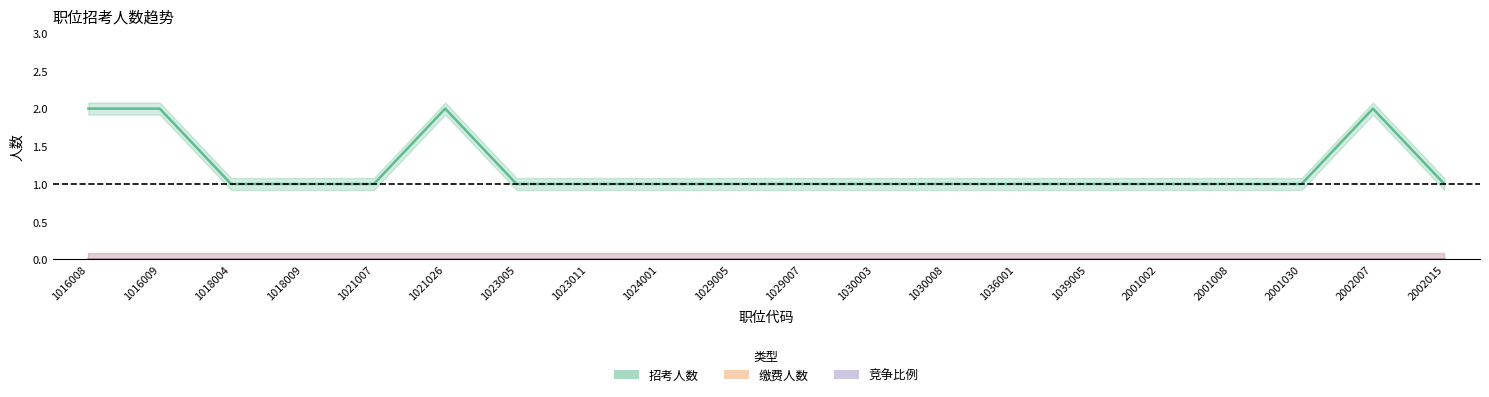

What are all the series names shown in the legend?

招考人数, 缴费人数, 竞争比例